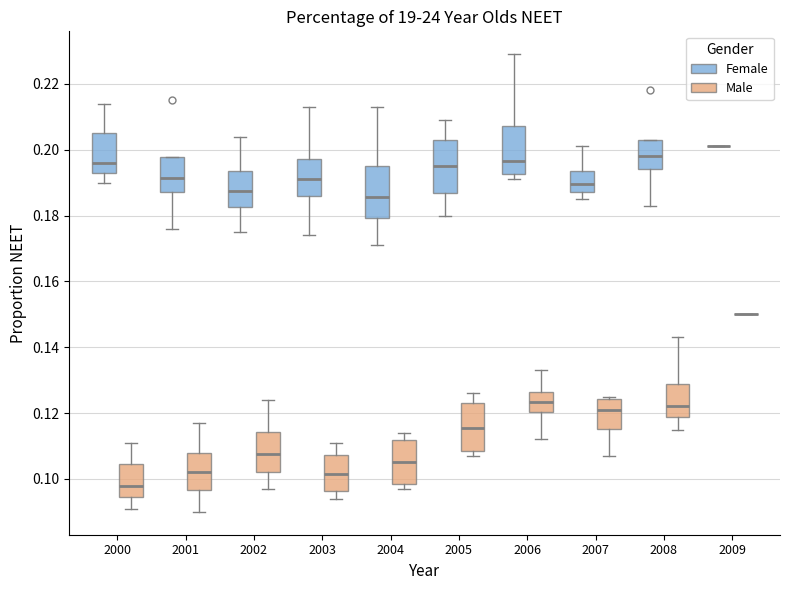

Reading left to right, transcribe this box plot: for each box, give where its median line is, the range the box spans, and where its two whiskers end, as read against the y-axis. The values are not printed on the chart, so give them approximately, as read against the axis.

2000 (Female): median 0.196, box 0.194 to 0.206, whiskers 0.190 to 0.214
2000 (Male): median 0.098, box 0.094 to 0.104, whiskers 0.092 to 0.112
2001 (Female): median 0.192, box 0.188 to 0.198, whiskers 0.176 to 0.198
2001 (Male): median 0.102, box 0.096 to 0.108, whiskers 0.090 to 0.118
2002 (Female): median 0.188, box 0.182 to 0.194, whiskers 0.176 to 0.204
2002 (Male): median 0.108, box 0.102 to 0.114, whiskers 0.098 to 0.124
2003 (Female): median 0.192, box 0.186 to 0.198, whiskers 0.174 to 0.214
2003 (Male): median 0.102, box 0.096 to 0.108, whiskers 0.094 to 0.112
2004 (Female): median 0.186, box 0.180 to 0.196, whiskers 0.172 to 0.214
2004 (Male): median 0.106, box 0.098 to 0.112, whiskers 0.098 (just below the box's lower edge) to 0.114
2005 (Female): median 0.196, box 0.186 to 0.204, whiskers 0.180 to 0.210
2005 (Male): median 0.116, box 0.108 to 0.124, whiskers 0.108 (just below the box's lower edge) to 0.126
2006 (Female): median 0.196, box 0.192 to 0.208, whiskers 0.192 (just below the box's lower edge) to 0.230
2006 (Male): median 0.124, box 0.120 to 0.126, whiskers 0.112 to 0.134
2007 (Female): median 0.190, box 0.188 to 0.194, whiskers 0.186 to 0.202
2007 (Male): median 0.122, box 0.116 to 0.124, whiskers 0.108 to 0.126
2008 (Female): median 0.198, box 0.194 to 0.204, whiskers 0.184 to 0.204
2008 (Male): median 0.122, box 0.118 to 0.128, whiskers 0.116 to 0.144
2009 (Female): box collapsed to a line at 0.202, whiskers 0.202 to 0.202
2009 (Male): box collapsed to a line at 0.150, whiskers 0.150 to 0.150